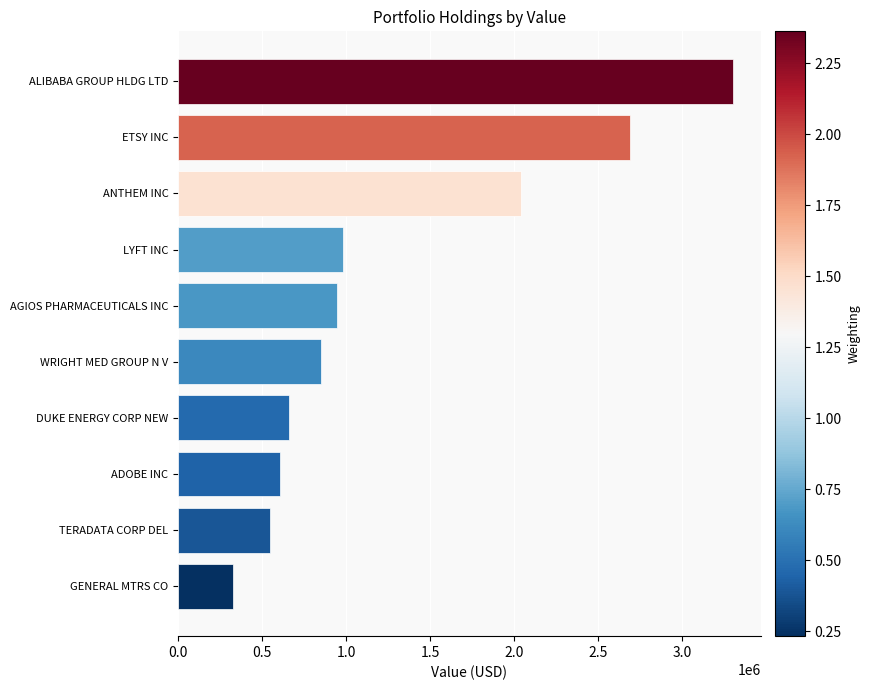

What is the change in value from AGIOS PHARMACEUTICALS INC to DUKE ENERGY CORP NEW?

-282000